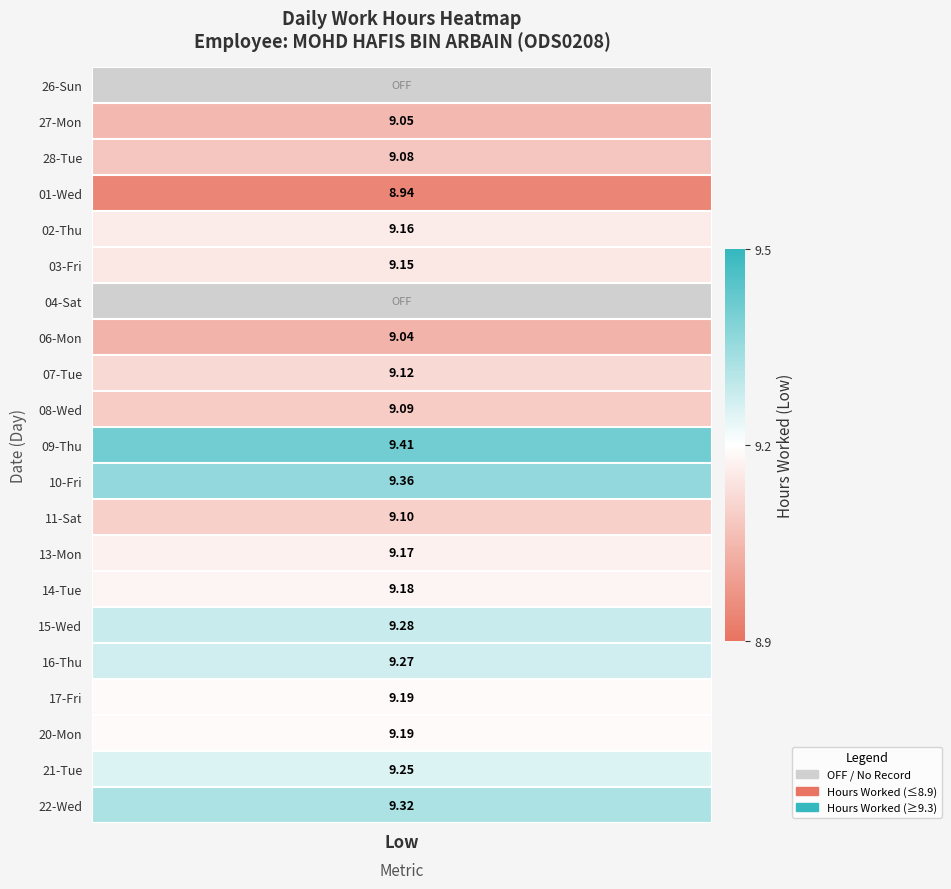

Which series has the largest total across all categories?

09_Thu